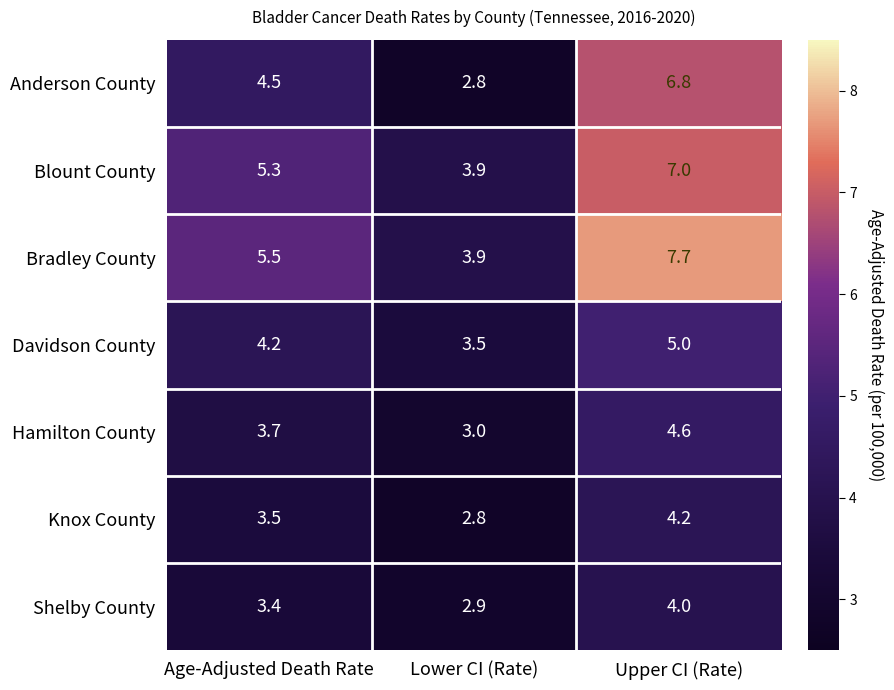

What is the spread (max minus min) of values at Age-Adjusted Death Rate?

2.1